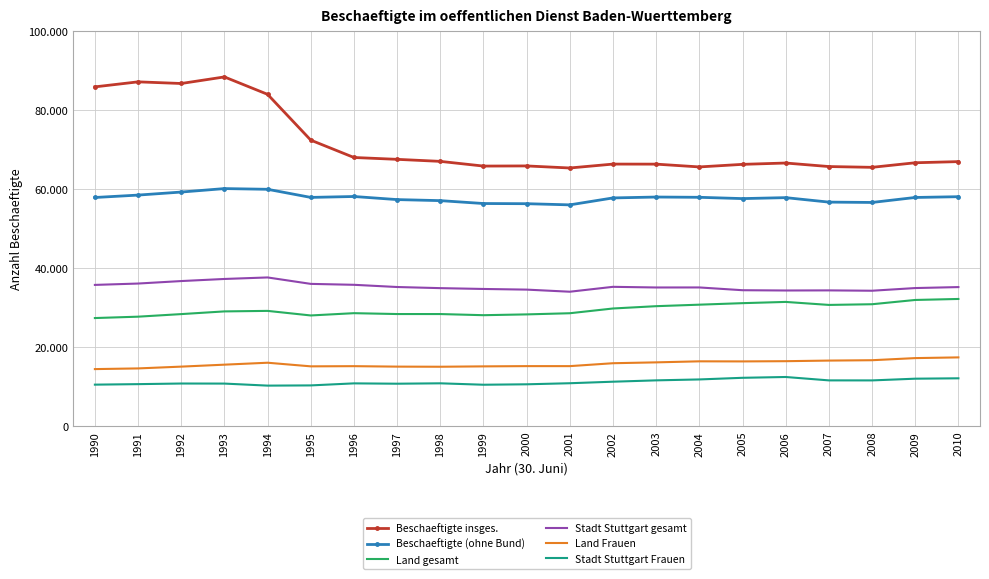

What is the minimum value for Land Frauen?

14471